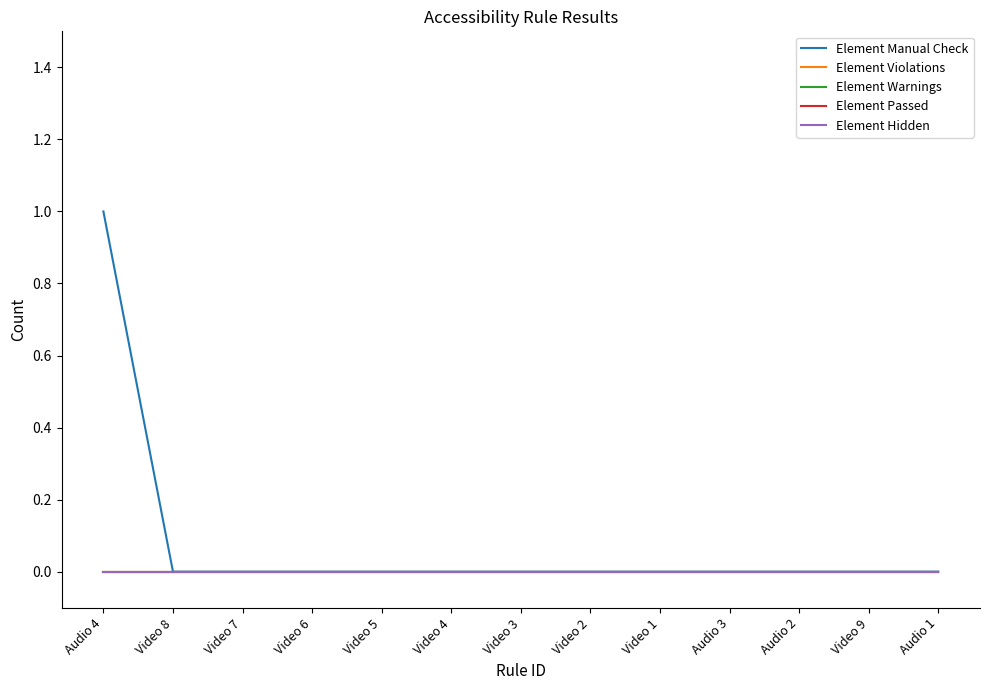

Is this an area chart (filled region under the line)?

No